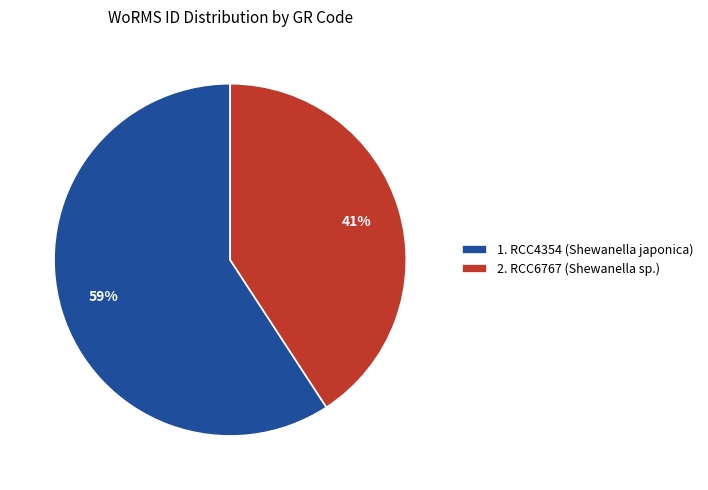

Approximately how many times larger is the value at 2. RCC6767 (Shewanella sp.) compared to 1. RCC4354 (Shewanella japonica)?

0.7